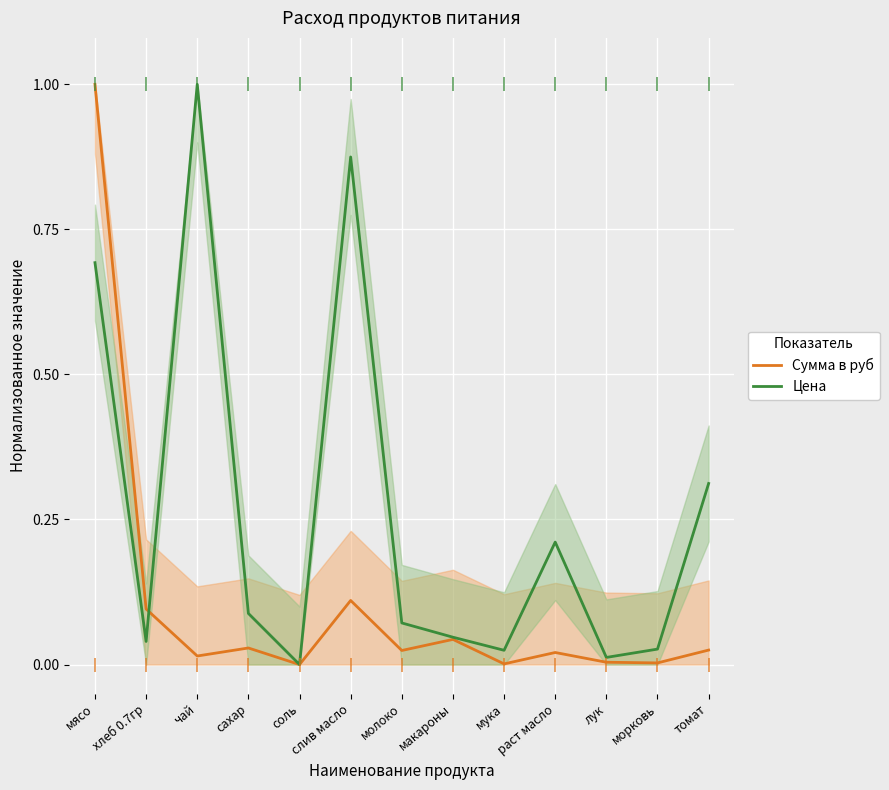

How many distinct data groups are displayed?

2